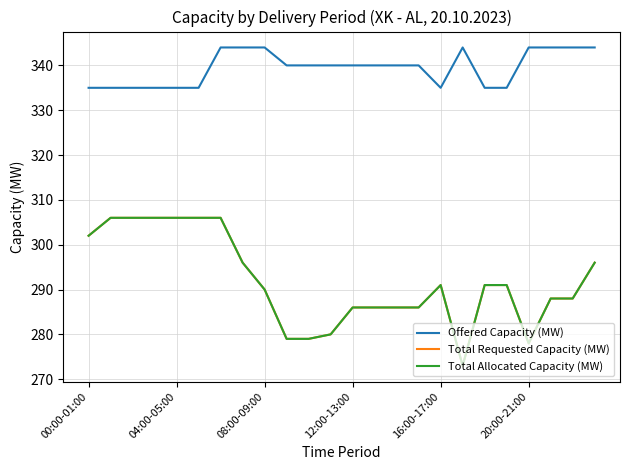

Does the chart have visible grid lines?

Yes